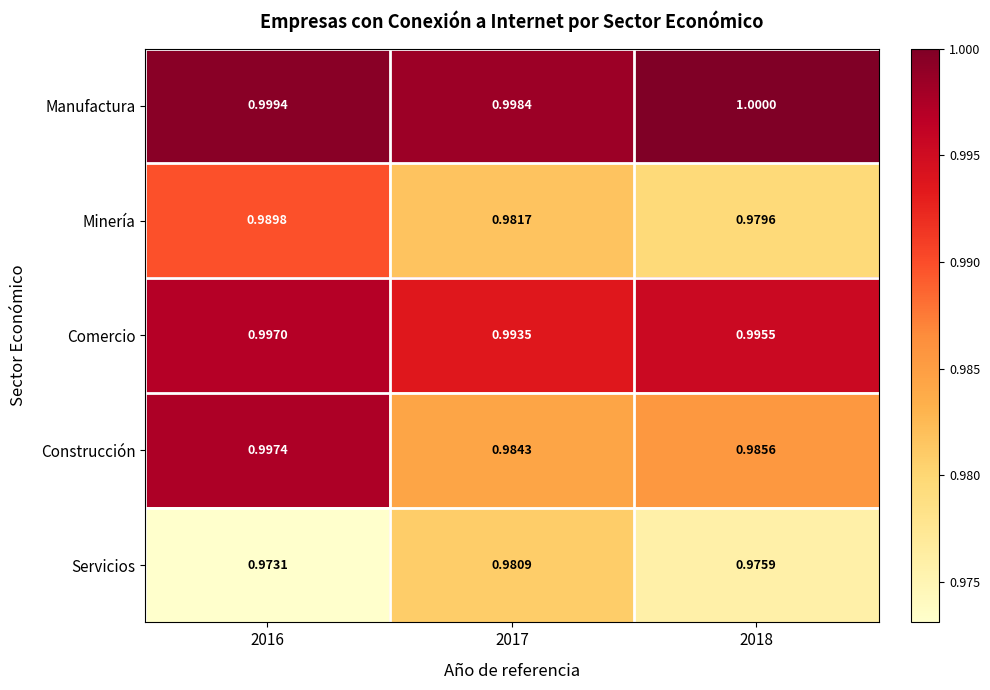

At 2017, list the series in order from smallest to largest.

Servicios, Minería, Construcción, Comercio, Manufactura